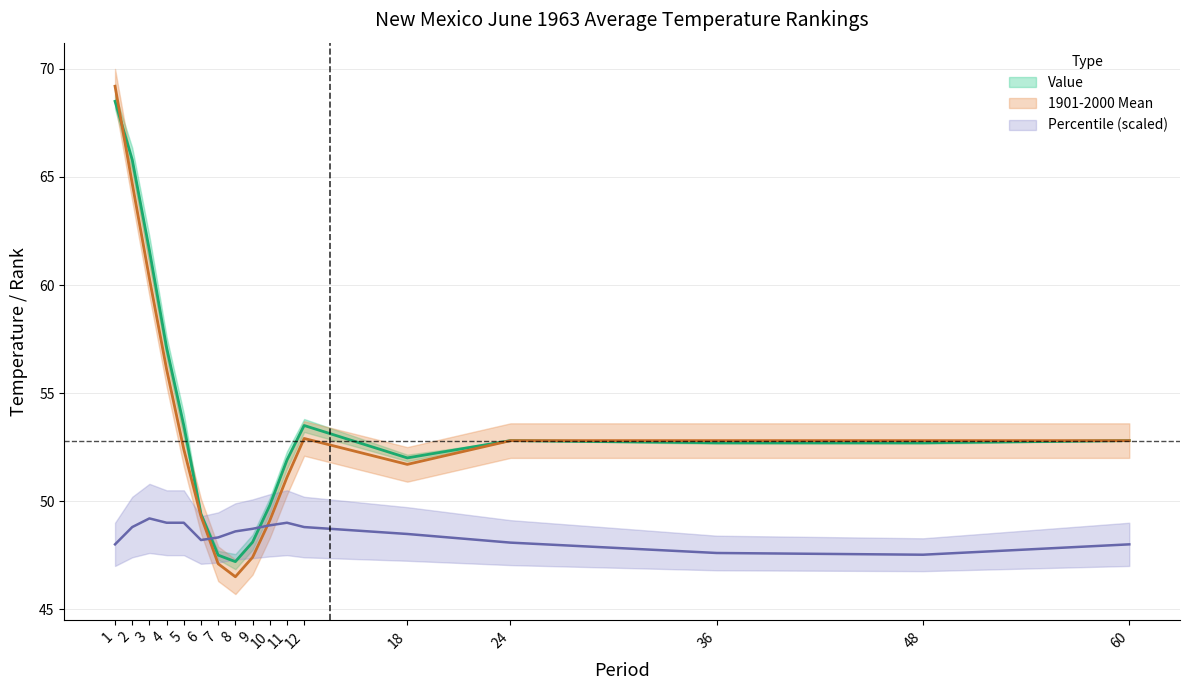

Reading right to left, list all the values displayed in this chart.

Value: 52.8	52.7	52.7	52.8	52.0	53.5	51.9	49.8	48.1	47.2	47.5	49.4	53.5	57.1	61.6	65.8	68.5
1901-2000 Mean: 52.8	52.8	52.8	52.8	51.7	52.9	51.1	49.1	47.4	46.5	47.1	49.3	52.4	56.1	60.3	64.7	69.2
Percentile: 48.0	47.5	47.6	48.1	48.5	48.8	49.0	48.9	48.7	48.6	48.3	48.2	49.0	49.0	49.2	48.8	48.0